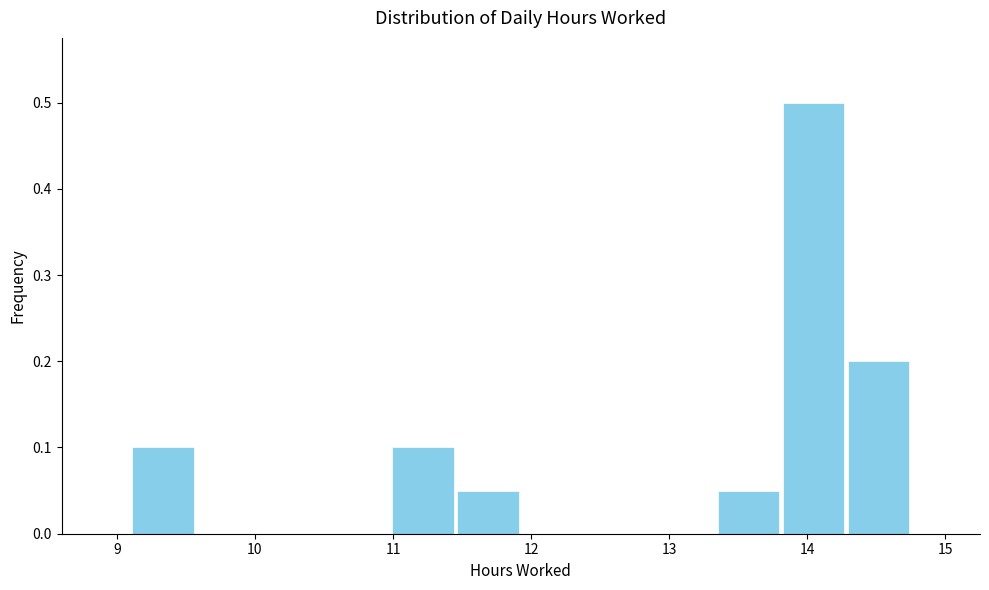

Over which range of the x-axis is the bar tallest?

13.8 to 14.3